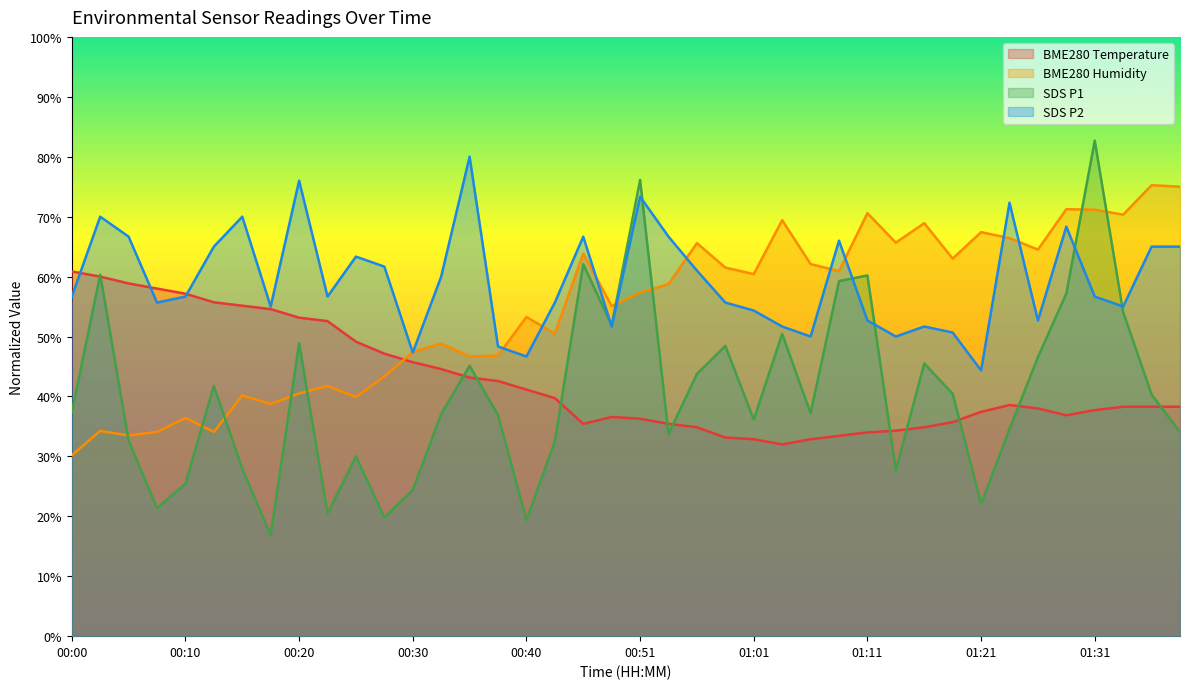

Does the chart display data point markers on the line(s)?

No